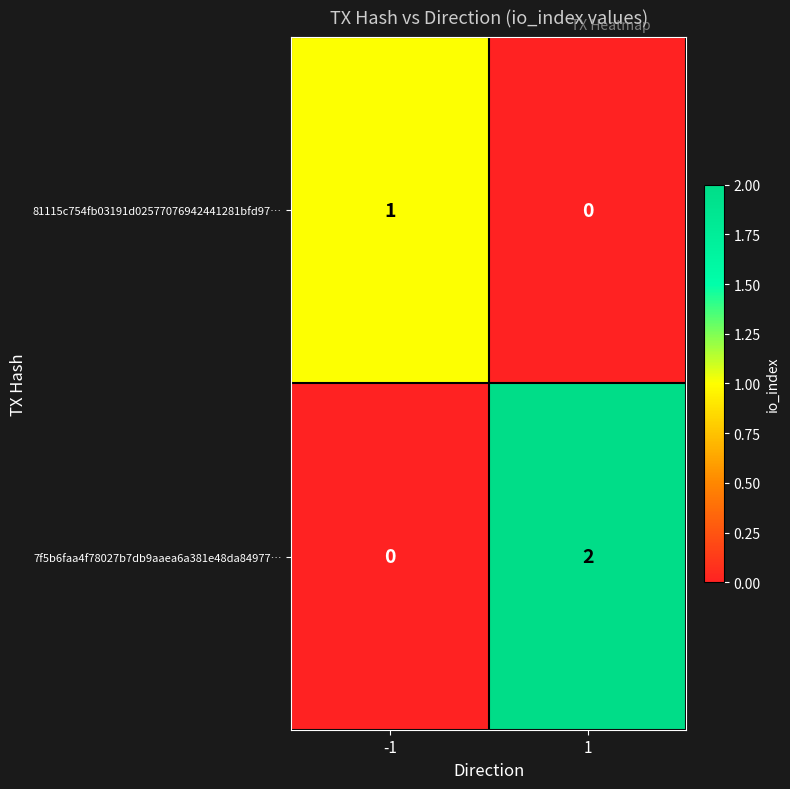

Is it true that 7f5b6faa4f78027b7db9aaea6a381e48da84977… equals 3 at 1?

False